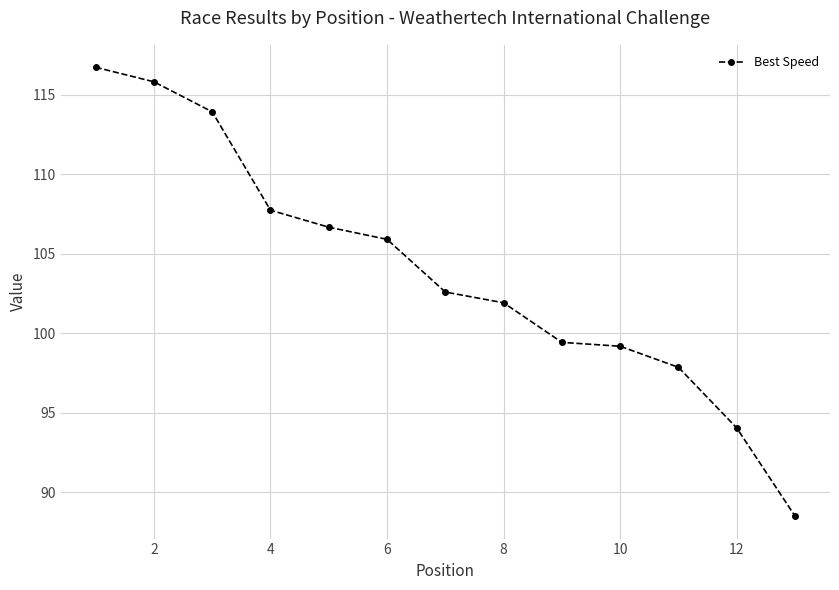

Reading left to right, transcribe all the data shown in this chart.

116.7	115.8	113.9	107.7	106.7	105.9	102.6	101.9	99.4	99.2	97.9	94.0	88.5